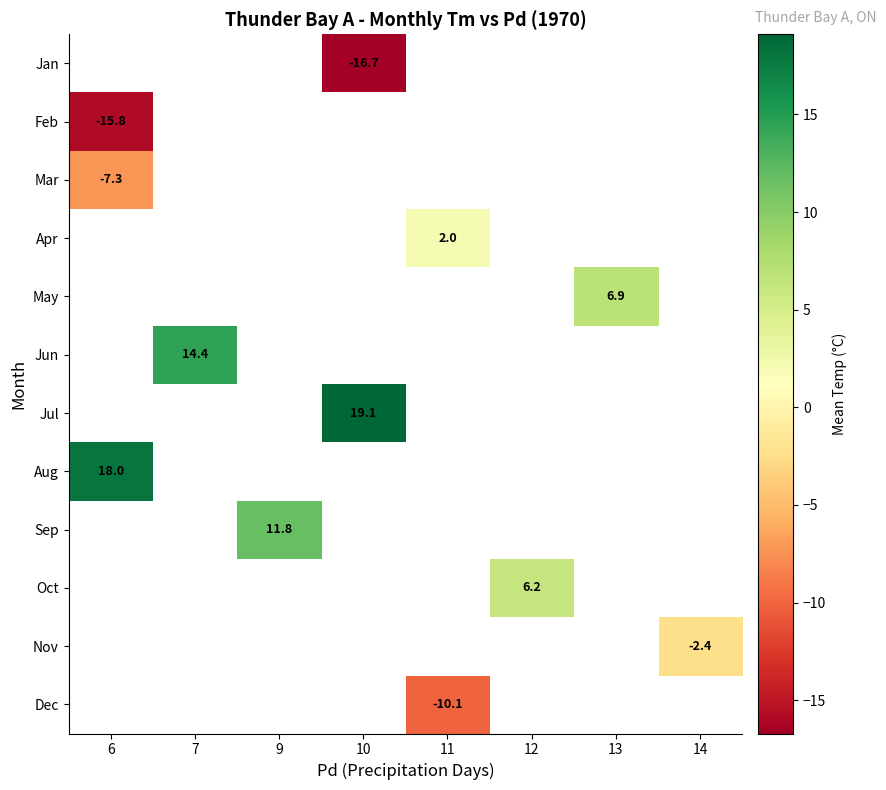

True or false: Oct has a value of 6.2 at 12.

True